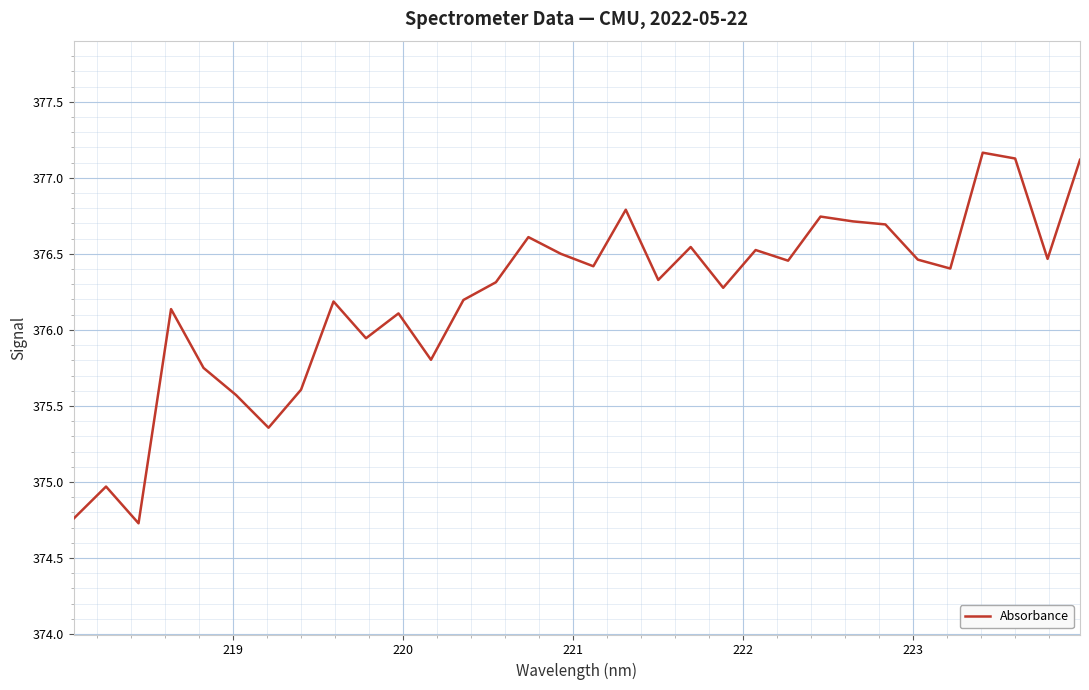

True or false: there are more than 1 points higher than both neighbors.

True